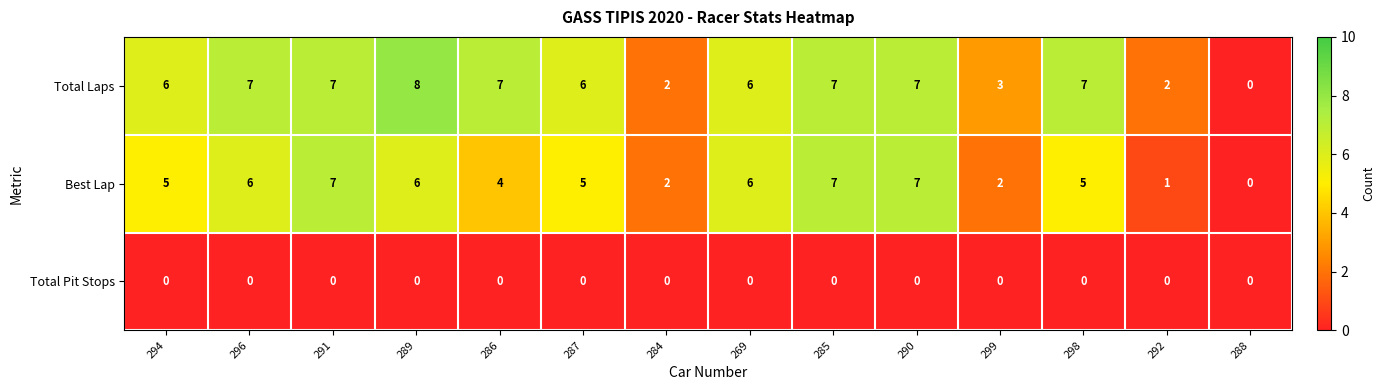

How many data points does each series have?

14